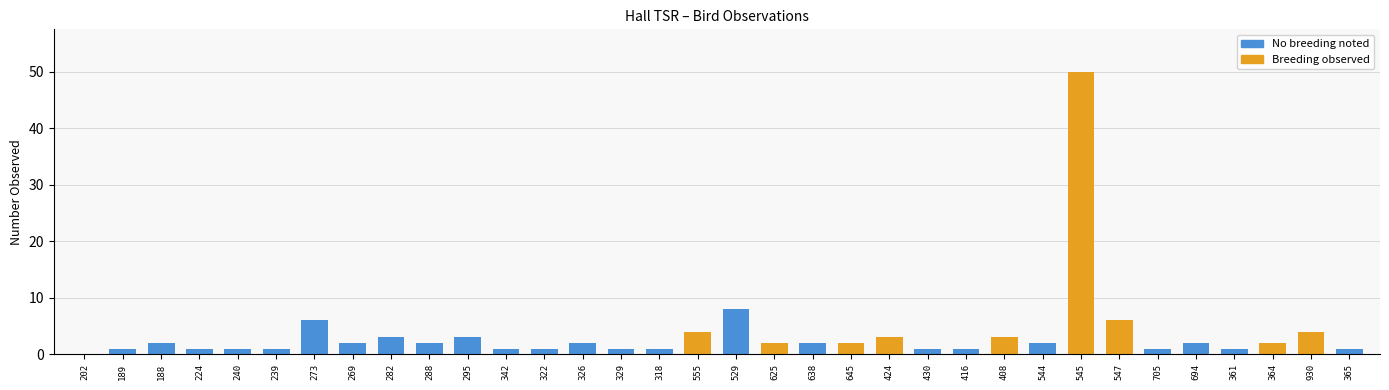

What is the change in value from 424 to 694?

-1